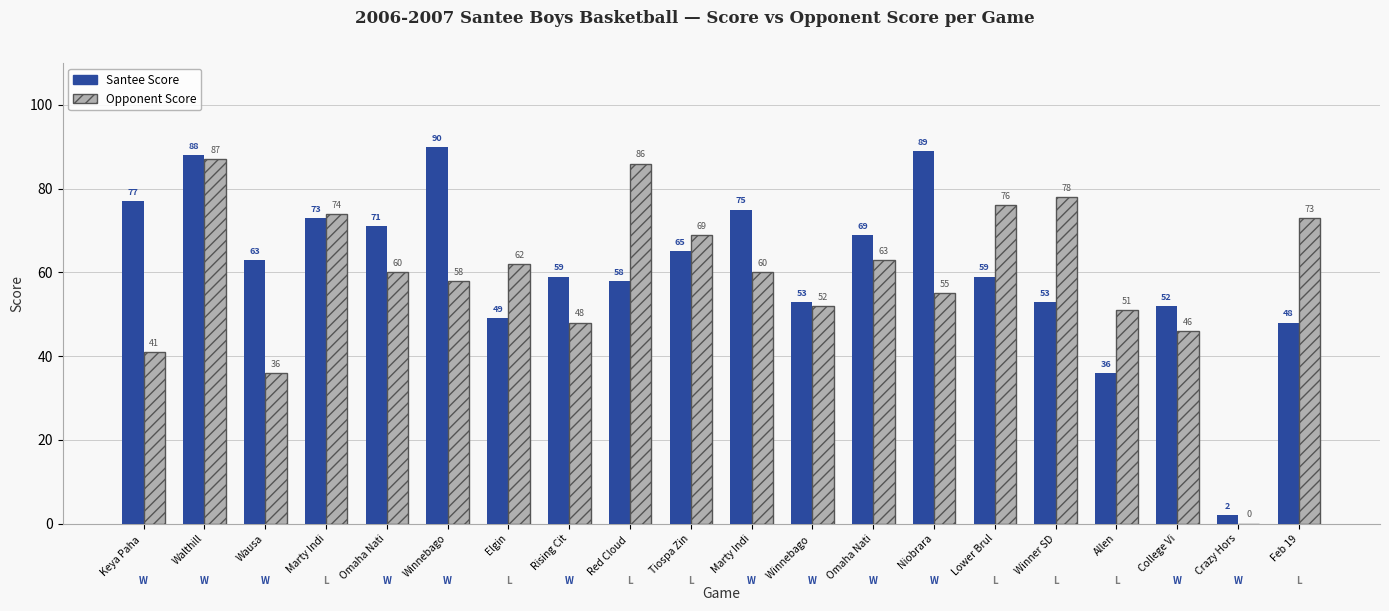

Reading left to right, transcribe all the data shown in this chart.

Santee Score: 77	88	63	73	71	90	49	59	58	65	75	53	69	89	59	53	36	52	2	48
Opponent Score: 41	87	36	74	60	58	62	48	86	69	60	52	63	55	76	78	51	46	0	73